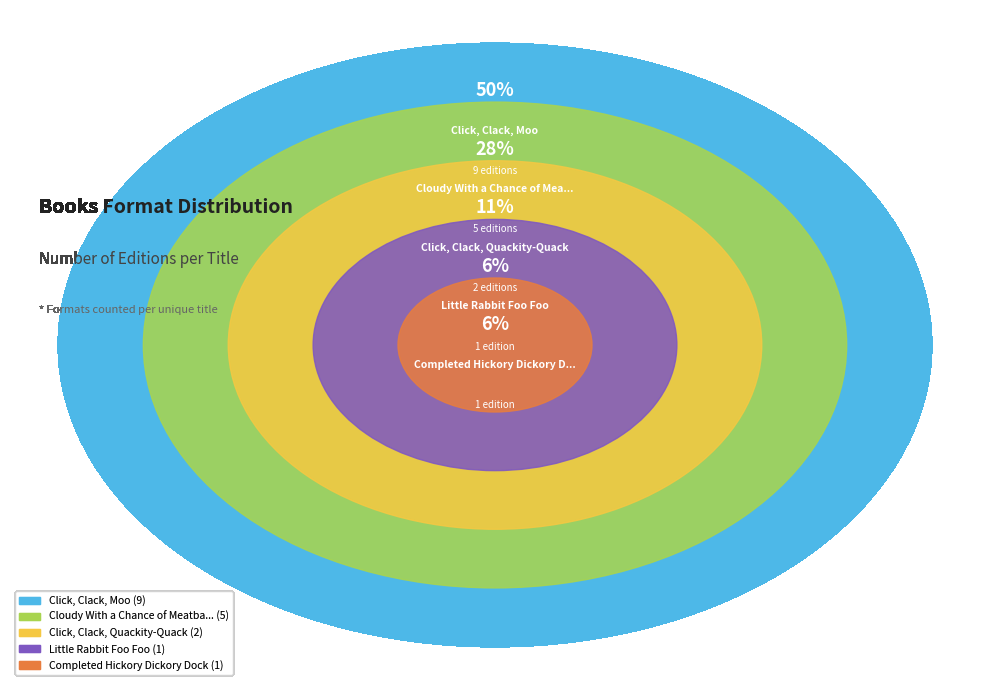

Does Little Rabbit Foo Foo represent more than half of the total?

No